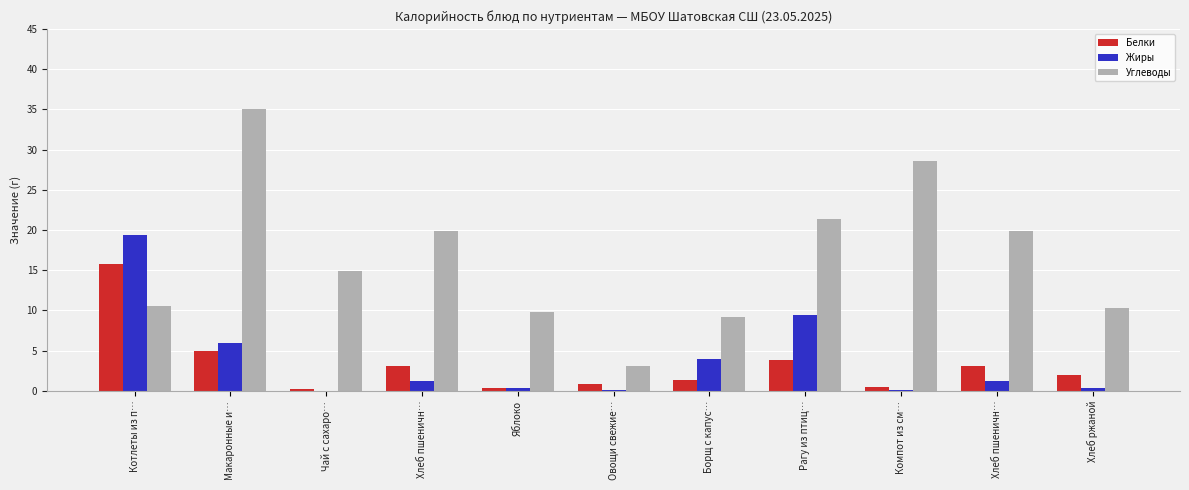

Are the bars horizontal?

No